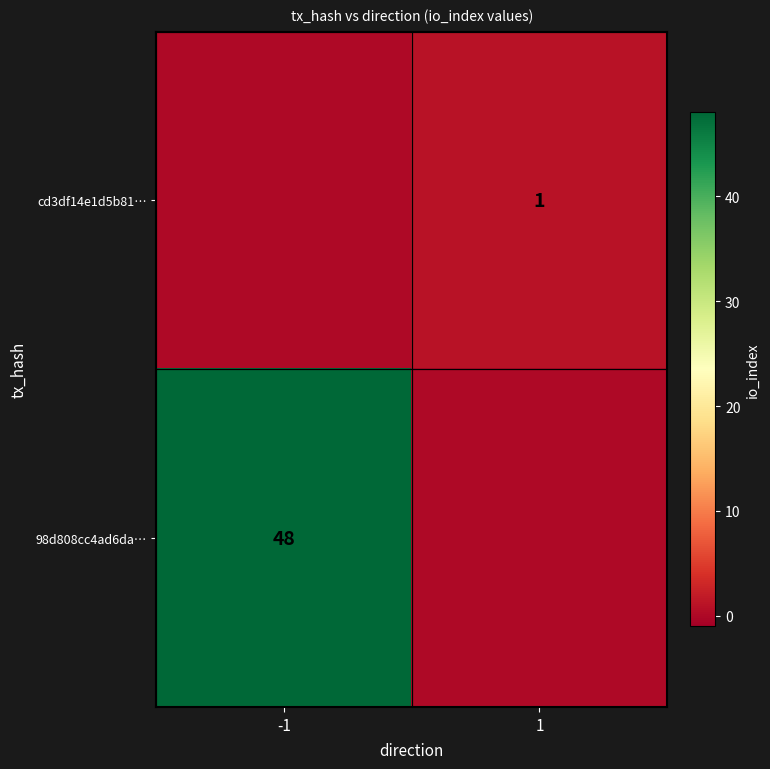

Is it true that 98d808cc4ad6da… equals 64 at -1?

False